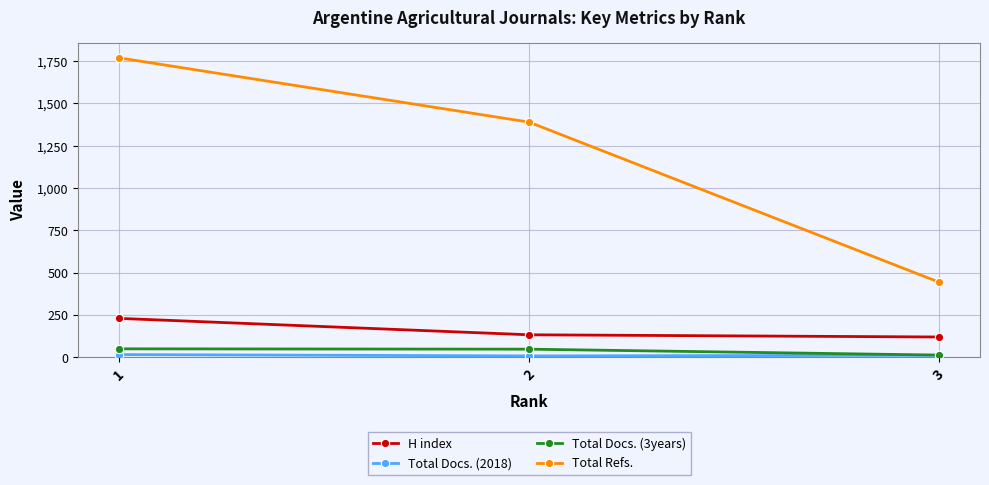

The value of H index at 3 is 119. True or false?

True